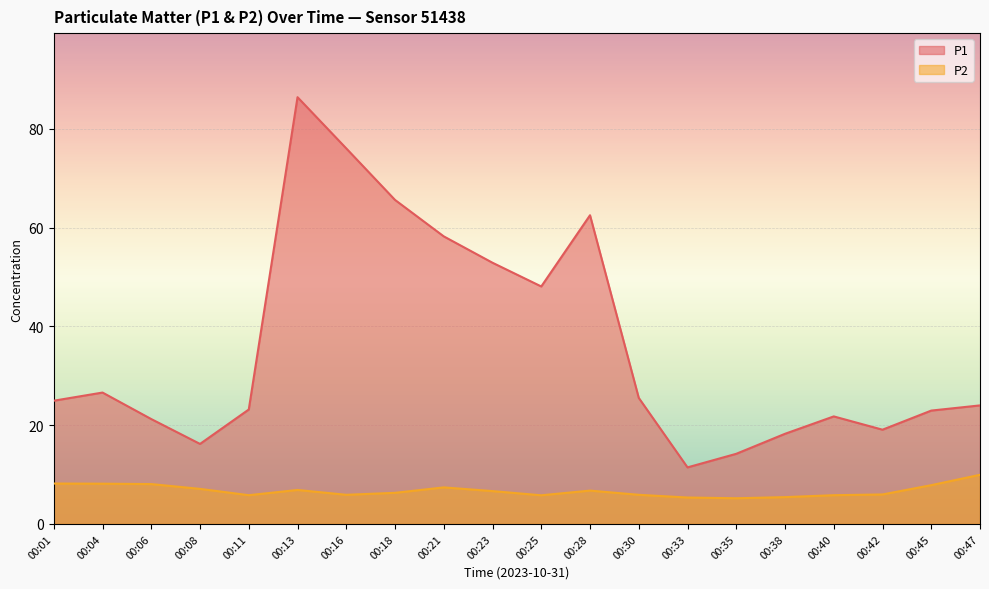

Which series changed the most between 00:25 and 00:33?

P1